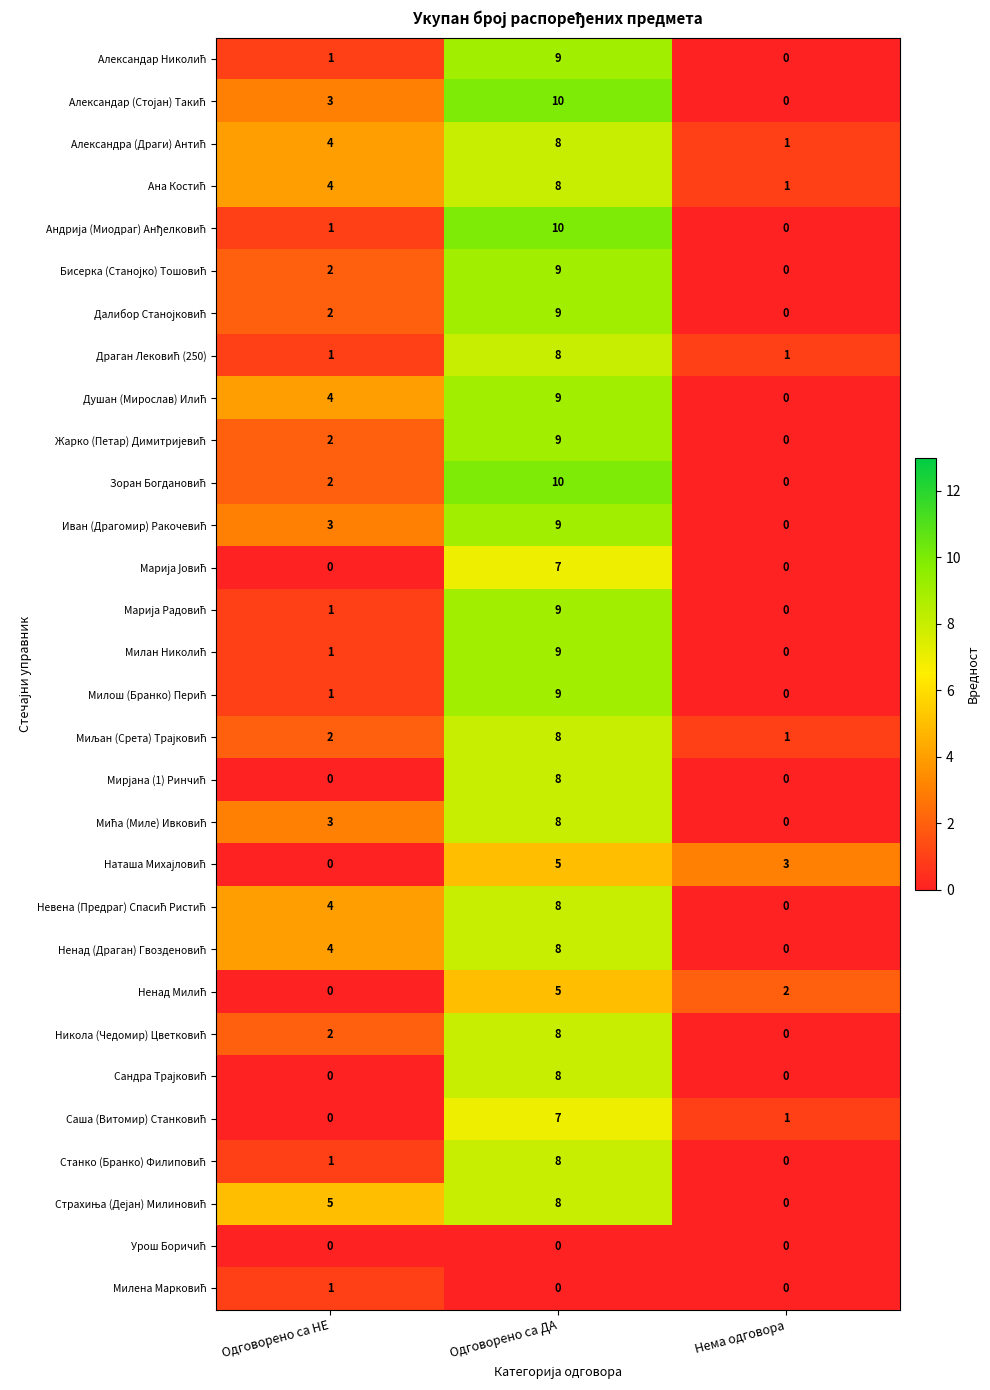

What is the spread (max minus min) of values at Одговорено са НЕ?

5